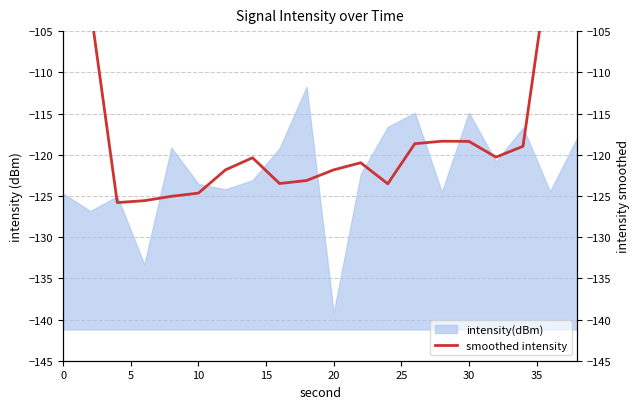

True or false: intensity(dBm) has a value of -85.5 at 20.

False